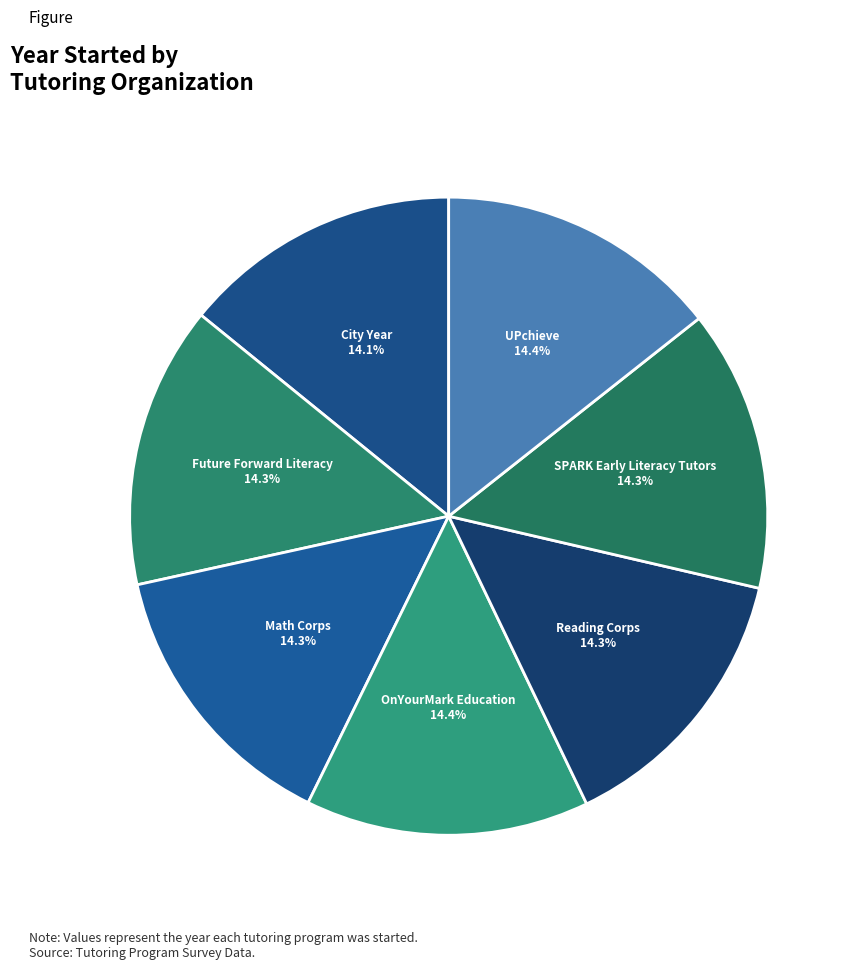

To the nearest percent, what portion does Math Corps represent?

14%